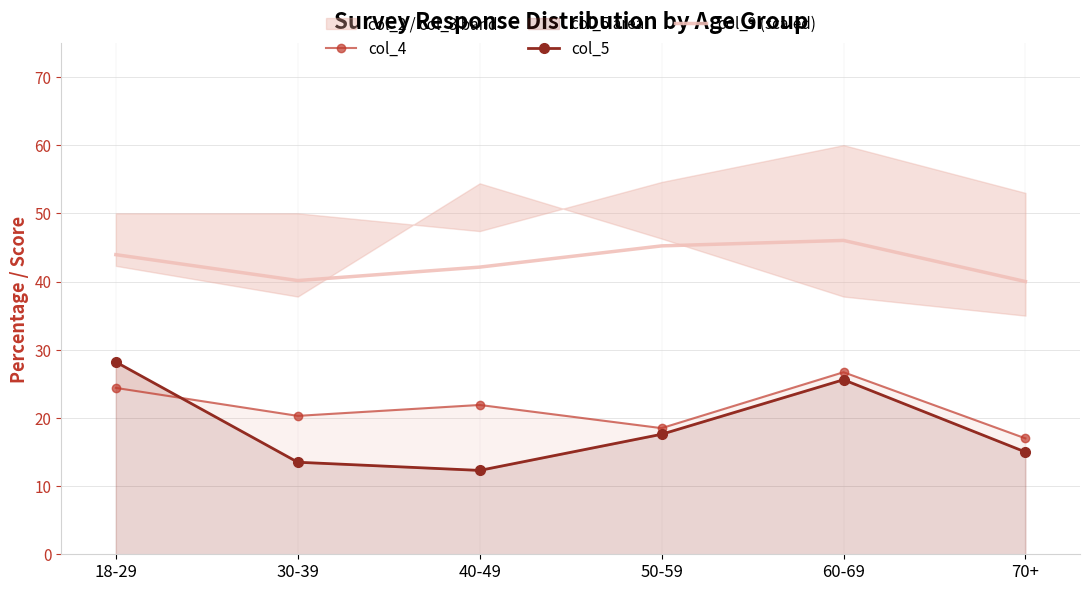

What is the greatest value displayed?

46.0